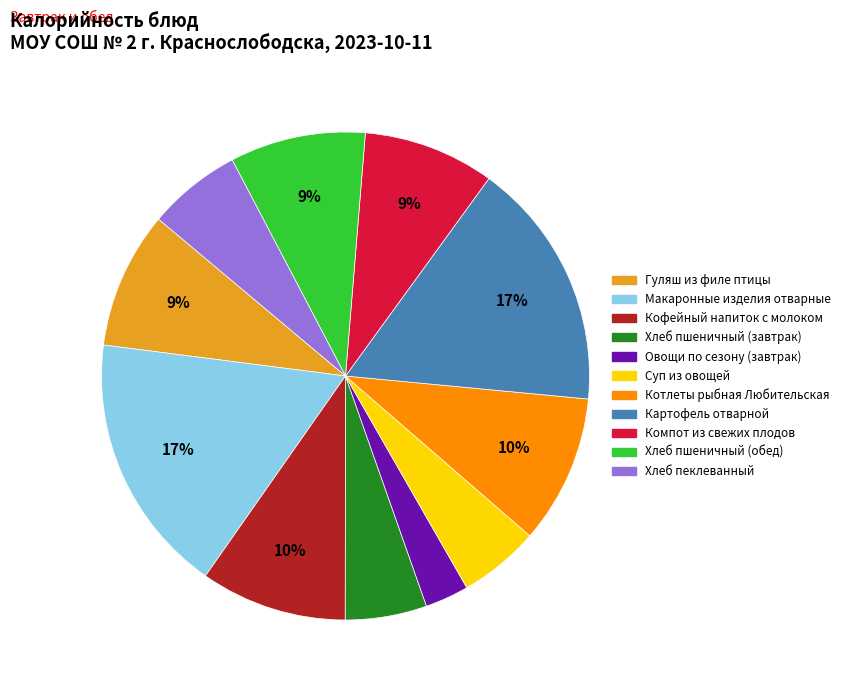

The Кофейный напиток с молоком slice represents 10% of the pie. True or false?

True